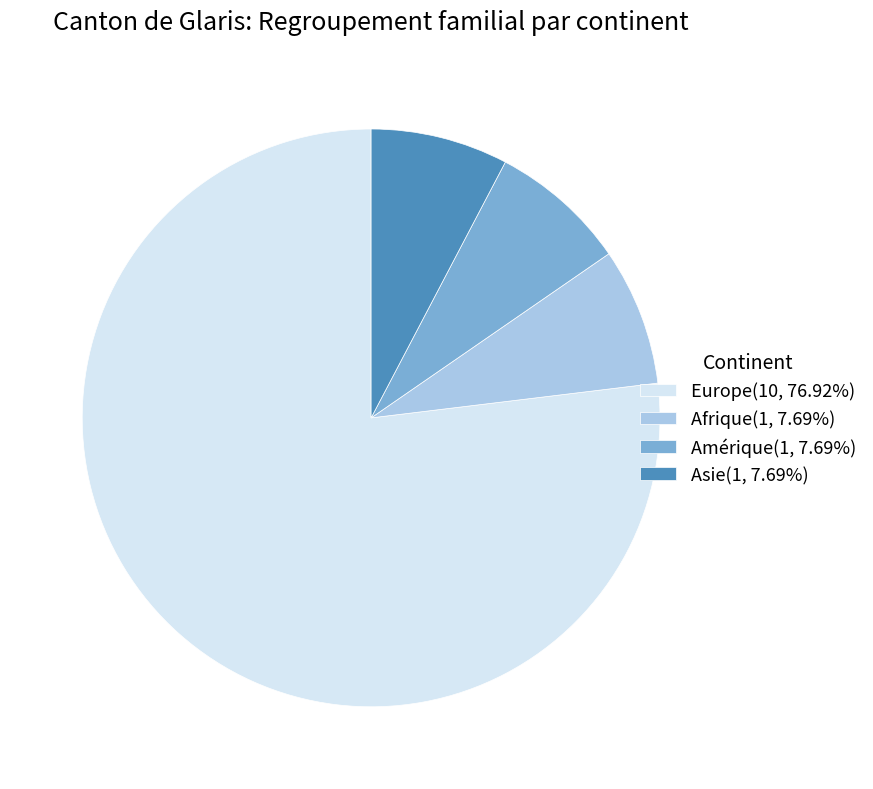

Which slice is the largest?

Europe